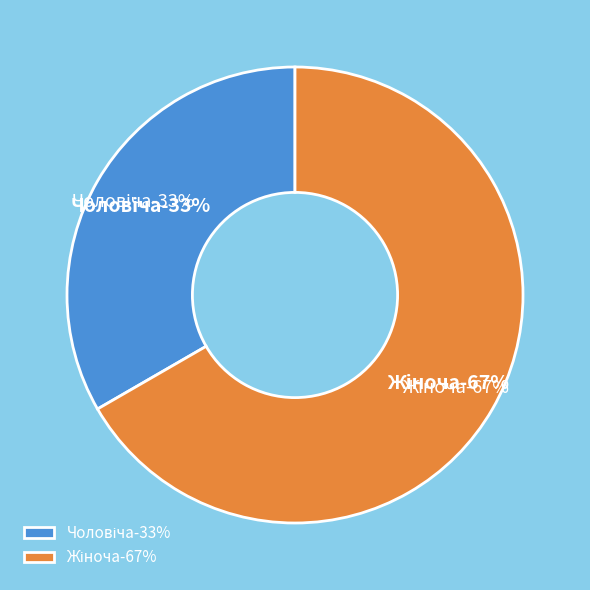

To the nearest percent, what portion does Жіноча represent?

67%